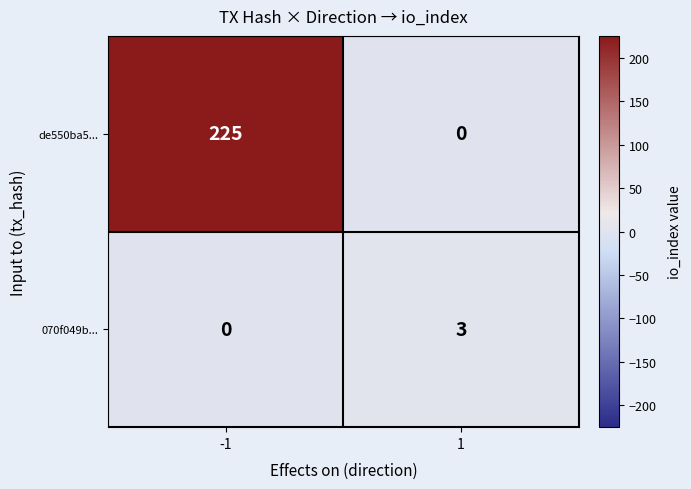

How many data points does each series have?

2